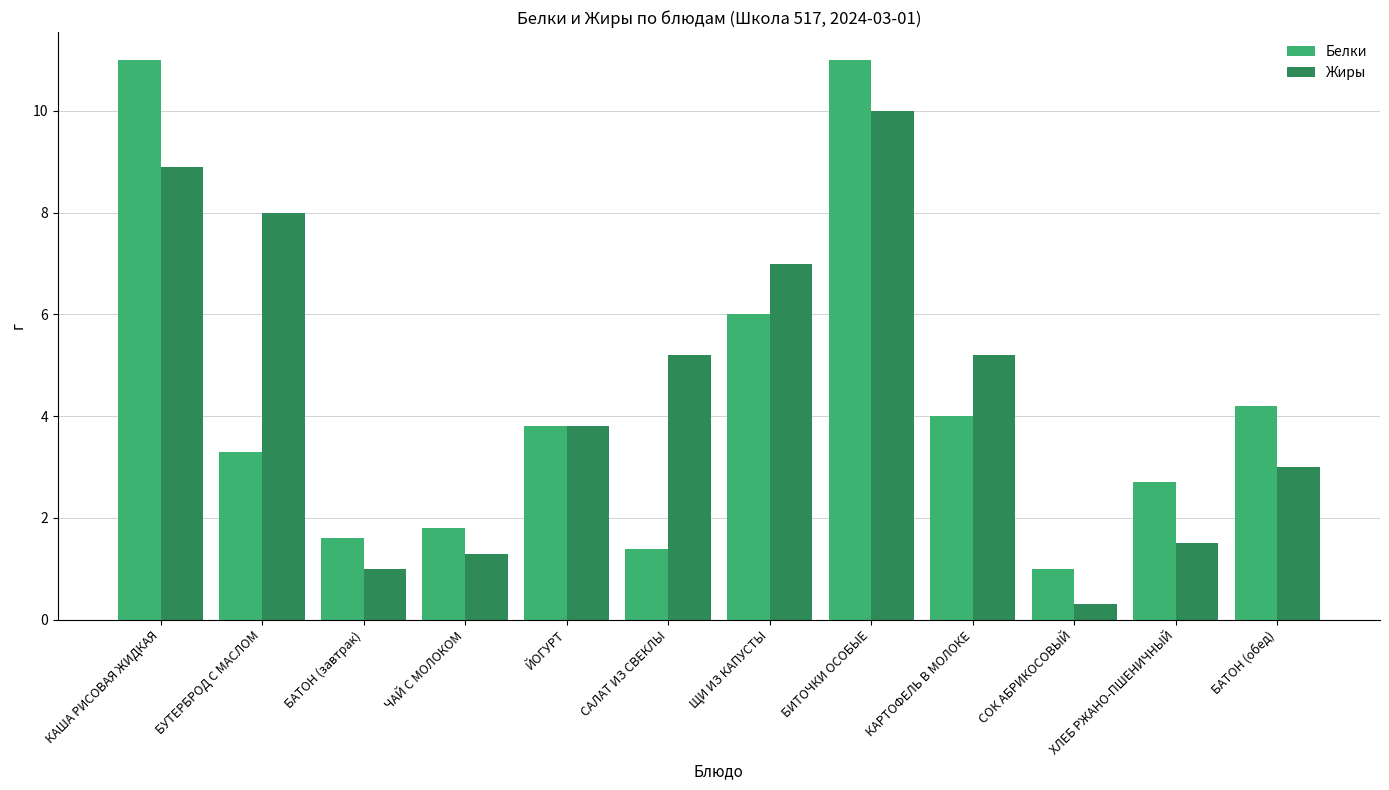

What is the minimum value for Жиры?

0.3